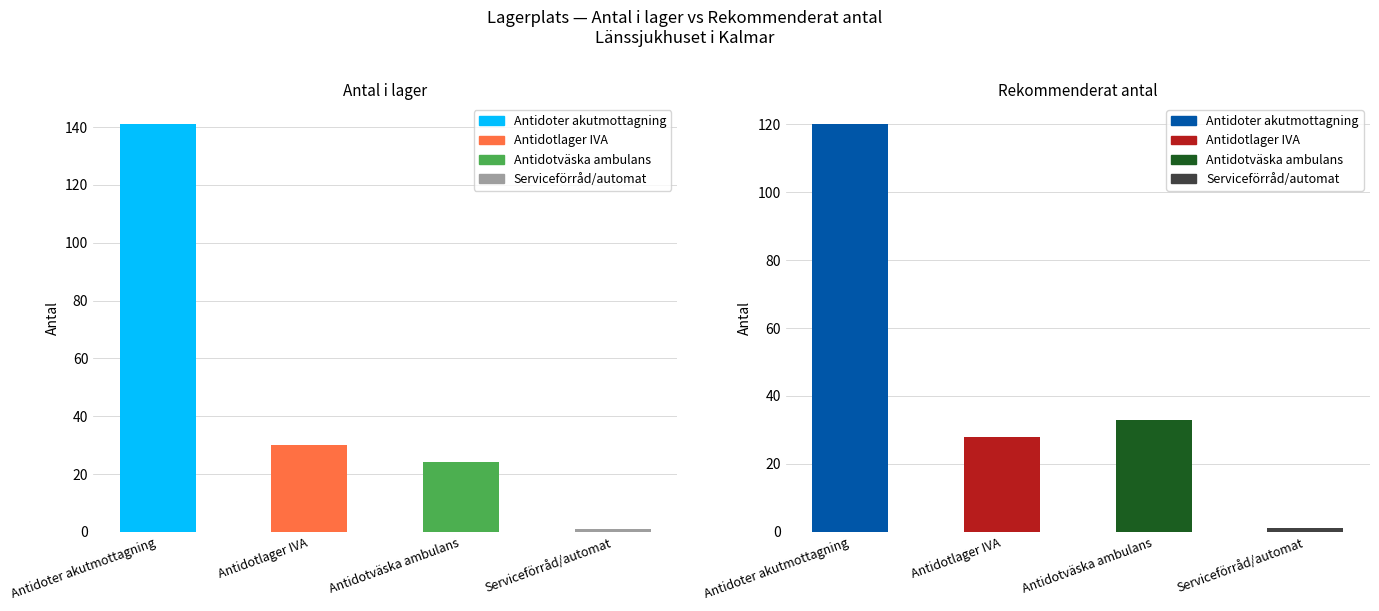

At how many categories does at least one series exceed 120?

1